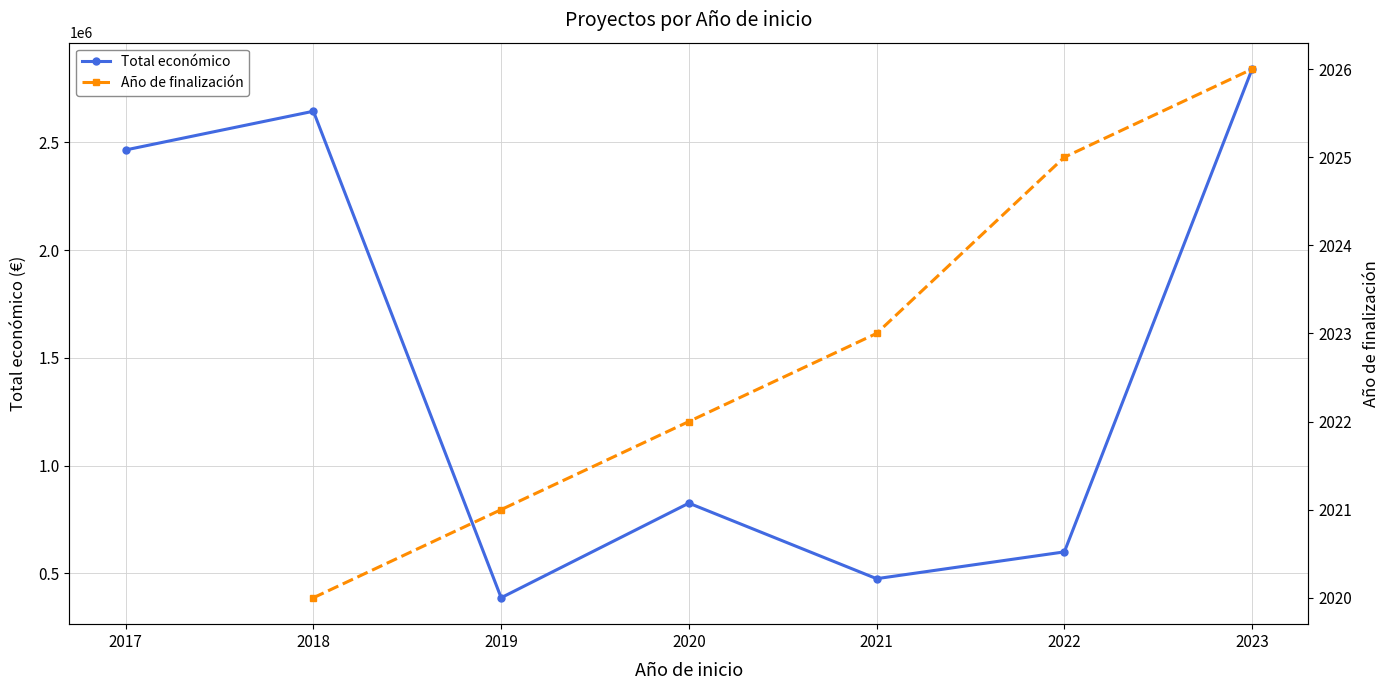

True or false: Total económico and Año de finalización intersect in this chart.

False